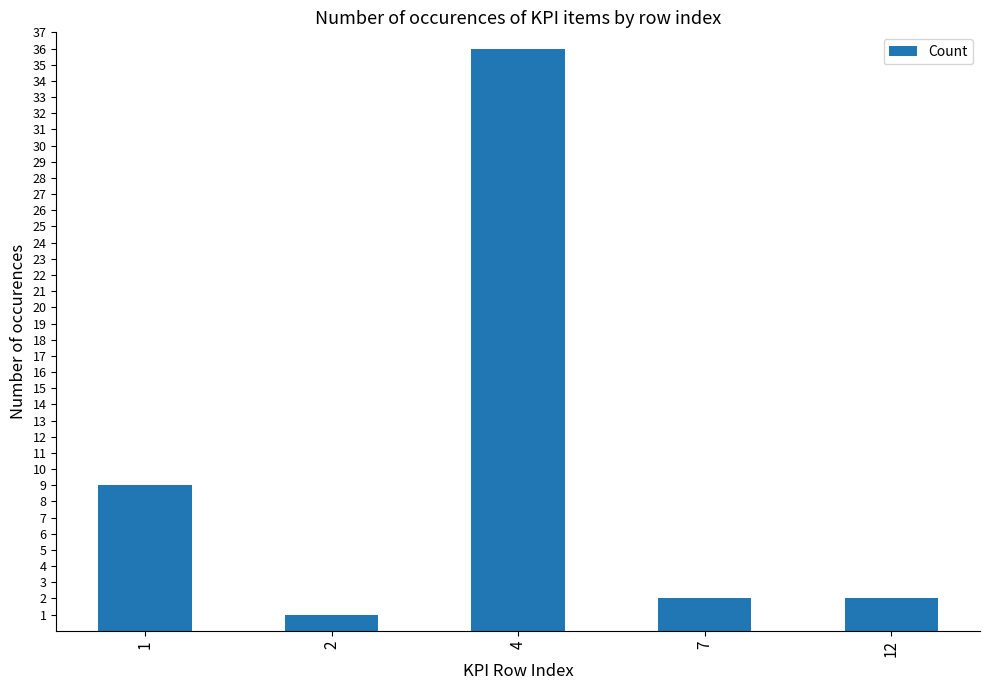

At which label is the value closest to 18?

1